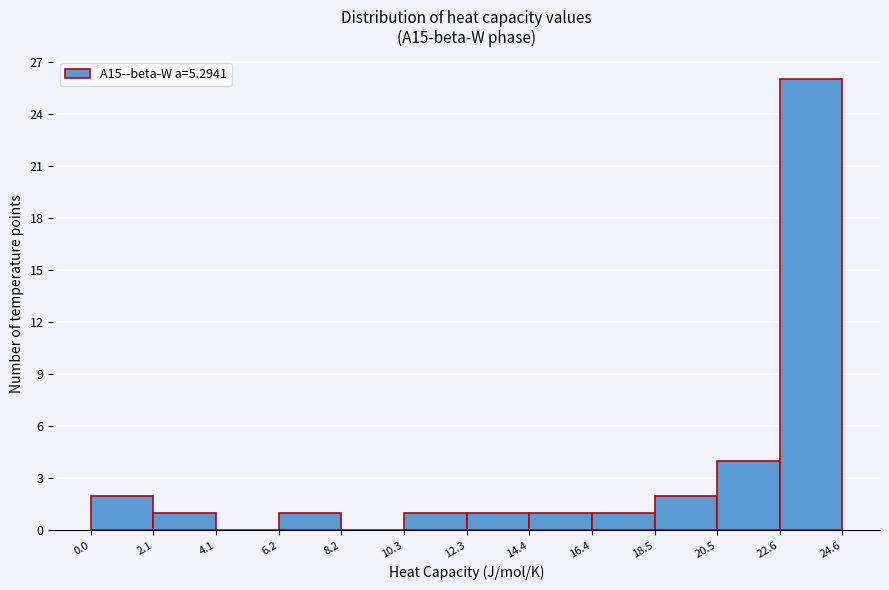

Reading left to right, list every bar in this chart as the range it spans on the x-axis followed by its height. The values are not printed on the chart, so give them approximately, as read against the axis.

0.0 to 2.1: 2
2.1 to 4.1: 1
4.1 to 6.2: 0
6.2 to 8.2: 1
8.2 to 10.3: 0
10.3 to 12.3: 1
12.3 to 14.4: 1
14.4 to 16.4: 1
16.4 to 18.5: 1
18.5 to 20.5: 2
20.5 to 22.6: 4
22.6 to 24.6: 26